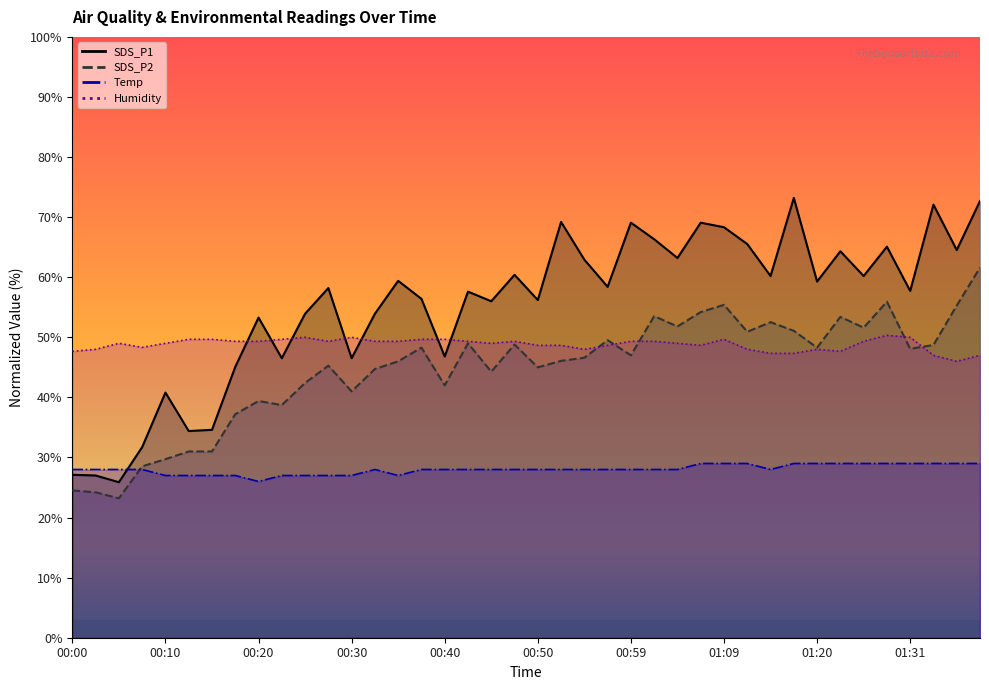

Is it true that SDS_P1 equals 65.1 at 01:29?

True